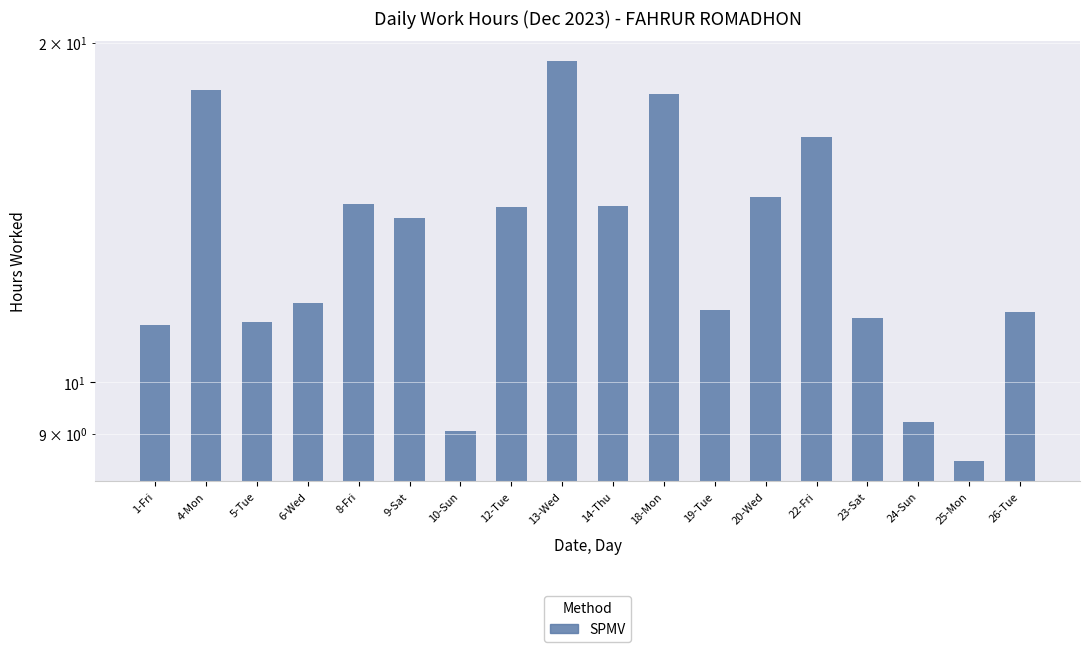

What is the sum of all values?

239.2